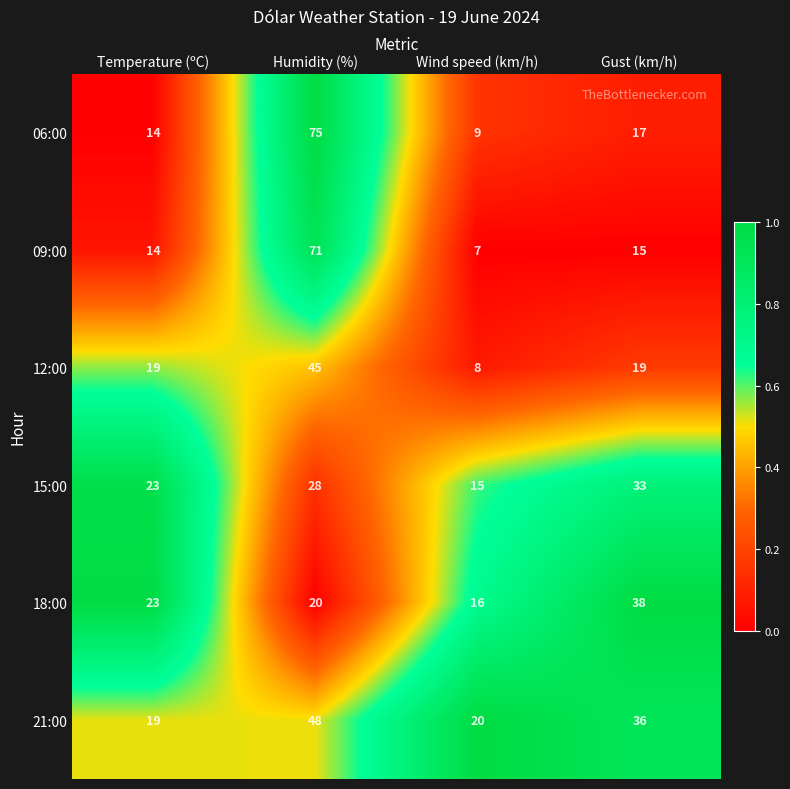

What is the total value across all series at Gust (km/h)?

158